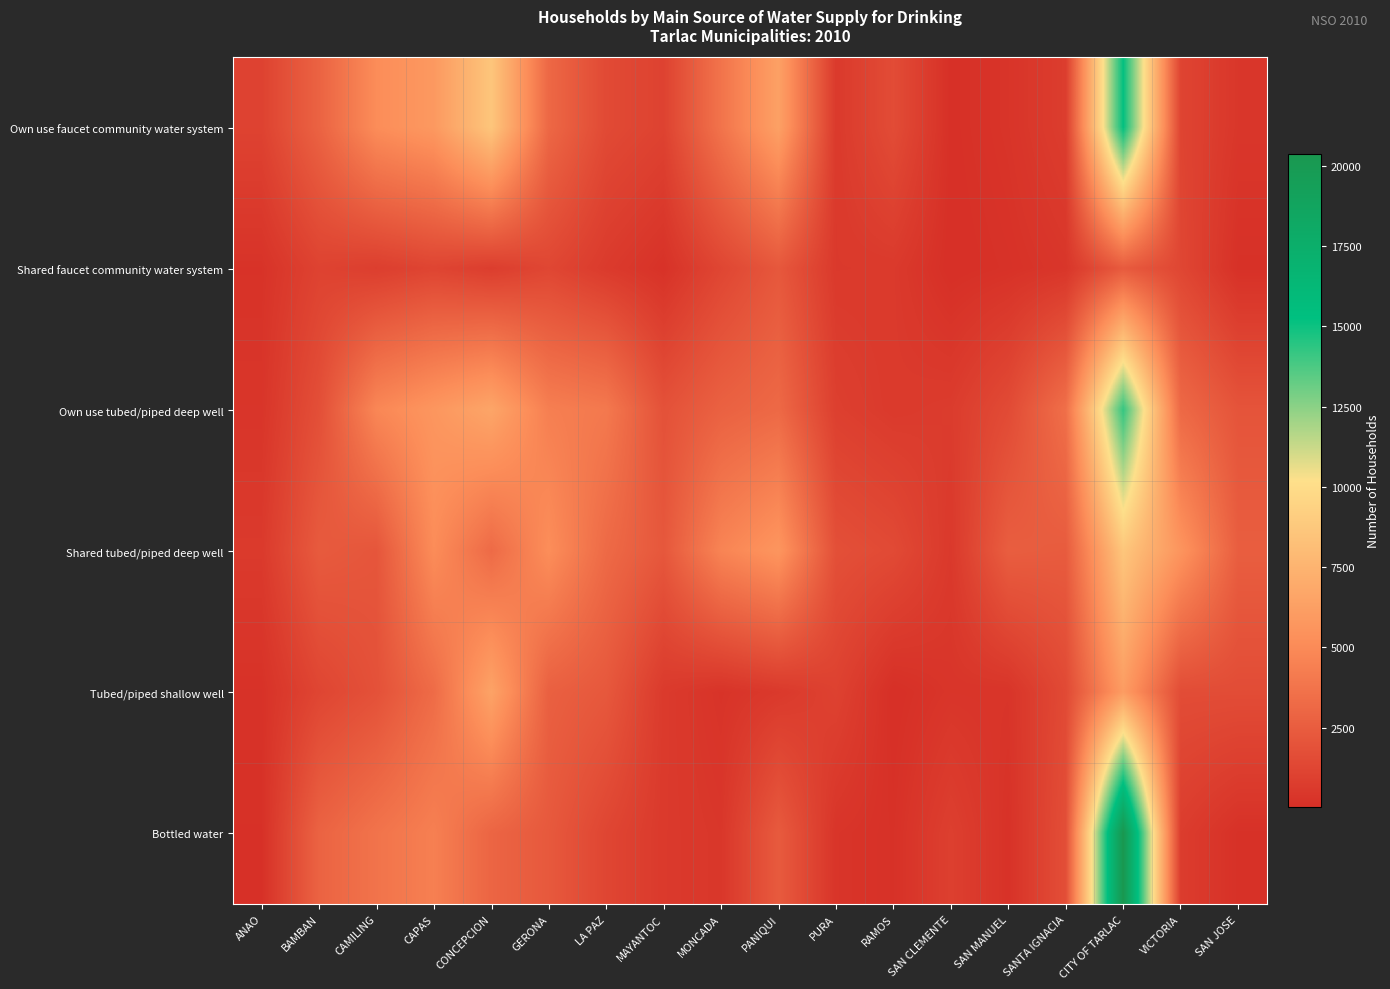

Reading left to right, transcribe all the data shown in this chart.

Own use faucet community water system: ANAO=1063	BAMBAN=2826	CAMILING=5143	CAPAS=5863	CONCEPCION=8607	GERONA=3102	LA PAZ=1472	MAYANTOC=1065	MONCADA=3748	PANIQUI=6340	PURA=586	RAMOS=1580	SAN CLEMENTE=67	SAN MANUEL=295	SANTA IGNACIA=773	CITY OF TARLAC=15231	VICTORIA=1158	SAN JOSE=420
Shared faucet community water system: ANAO=218	BAMBAN=1078	CAMILING=837	CAPAS=1183	CONCEPCION=790	GERONA=1289	LA PAZ=632	MAYANTOC=173	MONCADA=1254	PANIQUI=2213	PURA=575	RAMOS=594	SAN CLEMENTE=25	SAN MANUEL=166	SANTA IGNACIA=384	CITY OF TARLAC=2377	VICTORIA=1292	SAN JOSE=115
Own use tubed/piped deep well: ANAO=347	BAMBAN=1751	CAMILING=4809	CAPAS=5709	CONCEPCION=6631	GERONA=4369	LA PAZ=4034	MAYANTOC=1882	MONCADA=2743	PANIQUI=3163	PURA=900	RAMOS=606	SAN CLEMENTE=718	SAN MANUEL=1522	SANTA IGNACIA=3509	CITY OF TARLAC=14218	VICTORIA=3165	SAN JOSE=2026
Shared tubed/piped deep well: ANAO=605	BAMBAN=2374	CAMILING=2117	CAPAS=5118	CONCEPCION=3241	GERONA=5192	LA PAZ=3215	MAYANTOC=2201	MONCADA=4663	PANIQUI=5666	PURA=1781	RAMOS=1476	SAN CLEMENTE=552	SAN MANUEL=2559	SANTA IGNACIA=2428	CITY OF TARLAC=8628	VICTORIA=5603	SAN JOSE=2562
Tubed/piped shallow well: ANAO=175	BAMBAN=1229	CAMILING=1867	CAPAS=3308	CONCEPCION=6487	GERONA=2677	LA PAZ=2239	MAYANTOC=618	MONCADA=245	PANIQUI=557	PURA=1014	RAMOS=30	SAN CLEMENTE=339	SAN MANUEL=311	SANTA IGNACIA=1466	CITY OF TARLAC=6074	VICTORIA=1615	SAN JOSE=1606
Bottled water: ANAO=100	BAMBAN=2839	CAMILING=3739	CAPAS=4407	CONCEPCION=2948	GERONA=2289	LA PAZ=1245	MAYANTOC=592	MONCADA=422	PANIQUI=2366	PURA=313	RAMOS=134	SAN CLEMENTE=893	SAN MANUEL=181	SANTA IGNACIA=1704	CITY OF TARLAC=20358	VICTORIA=740	SAN JOSE=122